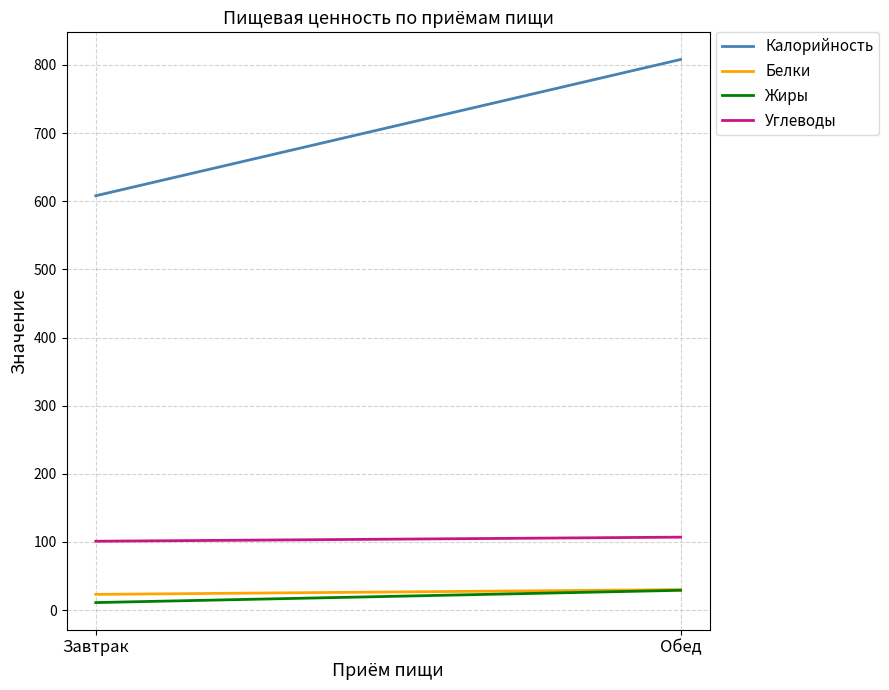

Rank the series by their maximum value, from highest to lowest.

Калорийность, Углеводы, Белки, Жиры